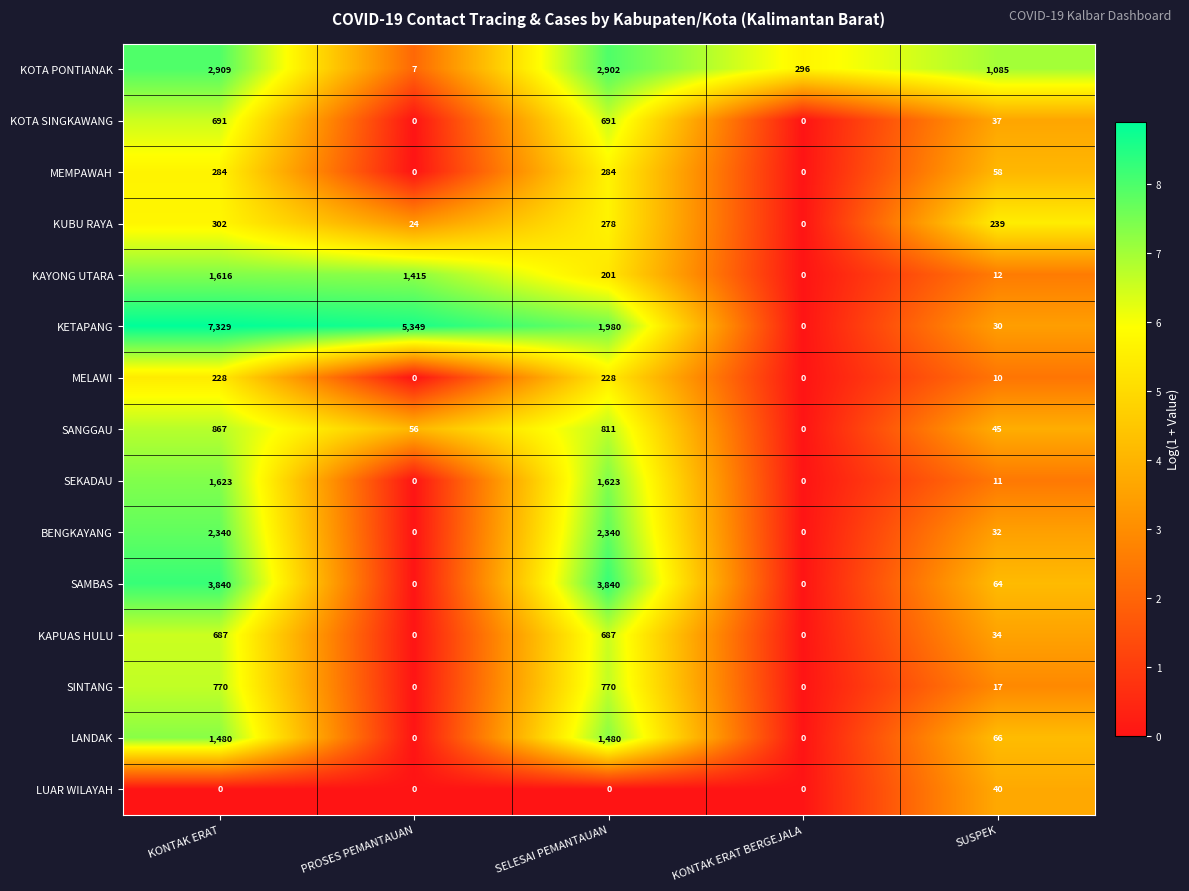

Rank the categories by KOTA PONTIANAK value from lowest to highest.

PROSES PEMANTAUAN, KONTAK ERAT BERGEJALA, SUSPEK, SELESAI PEMANTAUAN, KONTAK ERAT